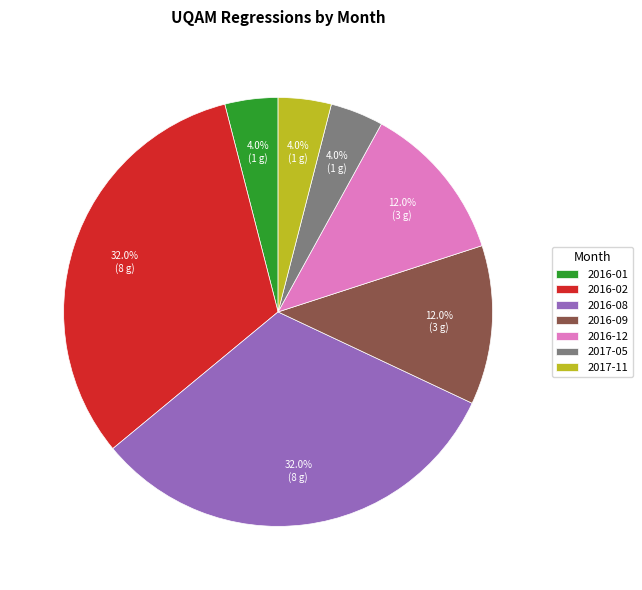

What is the total percentage of 2016-12 and 2016-09?

24.0%